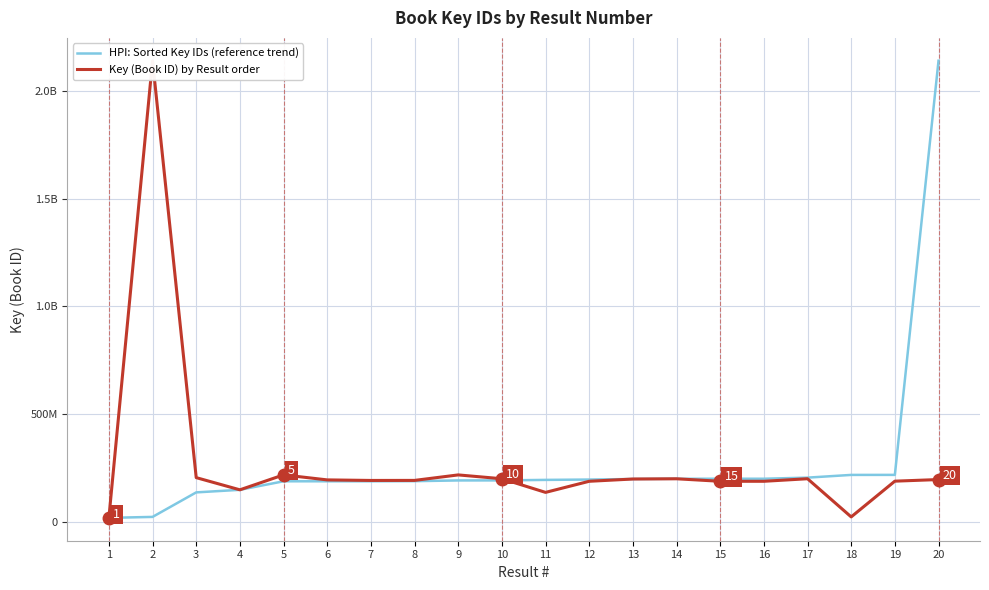

Rank the series by their maximum value, from lowest to highest.

HPI: Sorted Key IDs (reference trend), Key (Book ID) by Result order